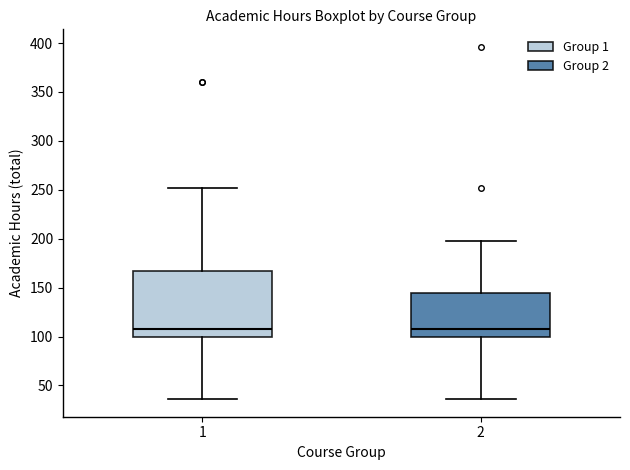

Reading left to right, read every box against the y-axis: the position of its median line, the range the box covers, and the ends of its whiskers. The values are not printed on the chart, so give them approximately, as read against the axis.

1: median 110, box 100 to 165, whiskers 35 to 250
2: median 110, box 100 to 145, whiskers 35 to 200